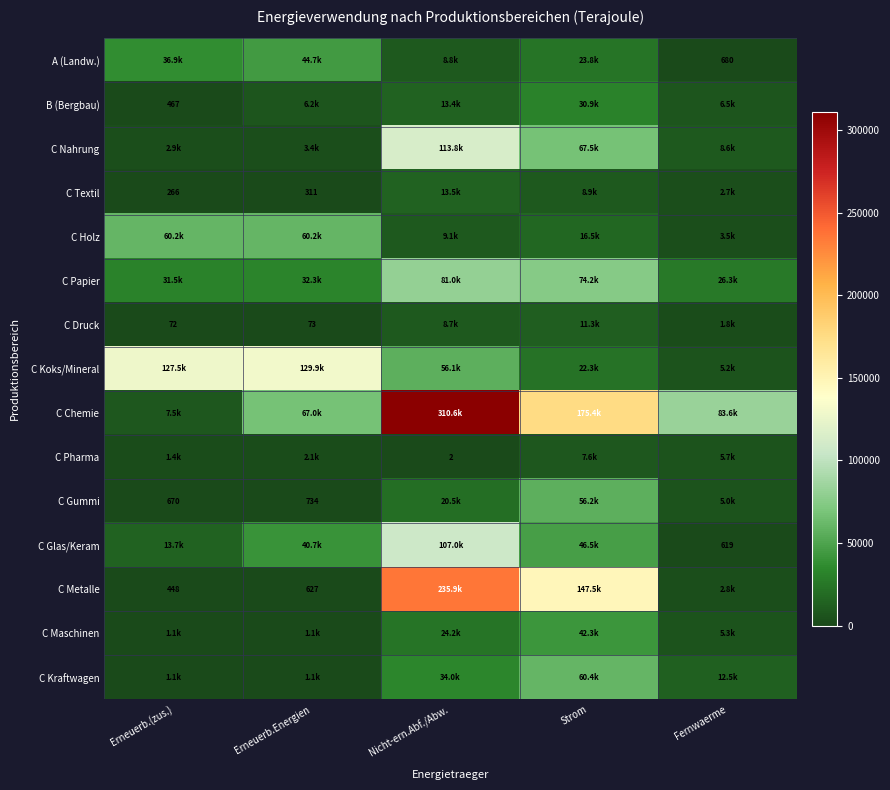

Which category has the highest value in the C Druck series?

Strom